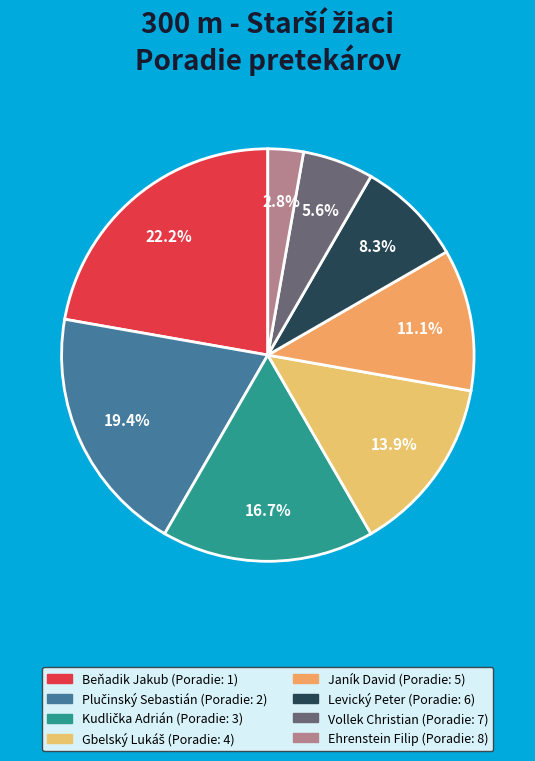

To the nearest percent, what percentage of the pie is Levický Peter?

8%